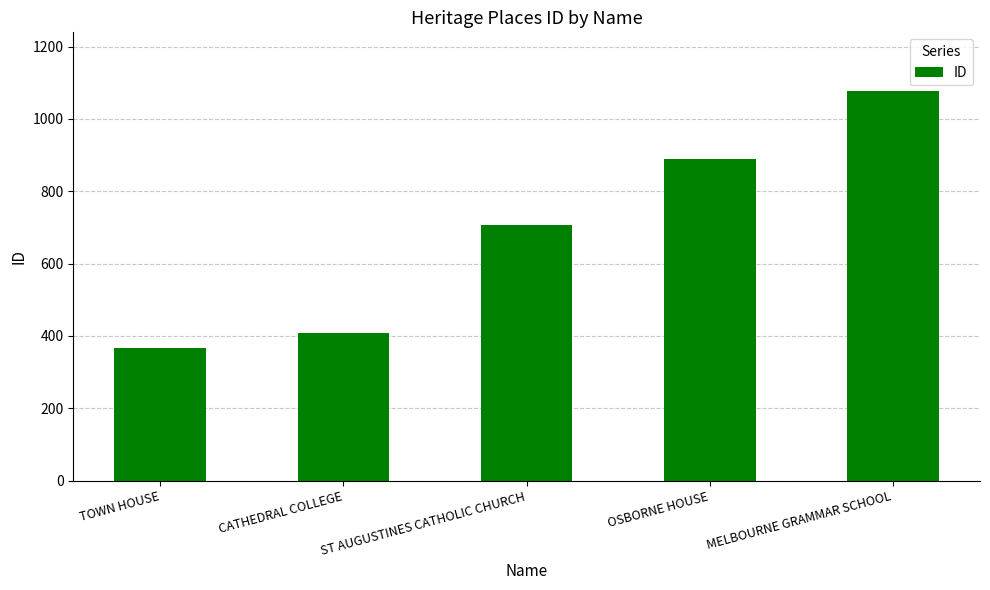

Are the bars grouped side by side (vs. stacked)?

No